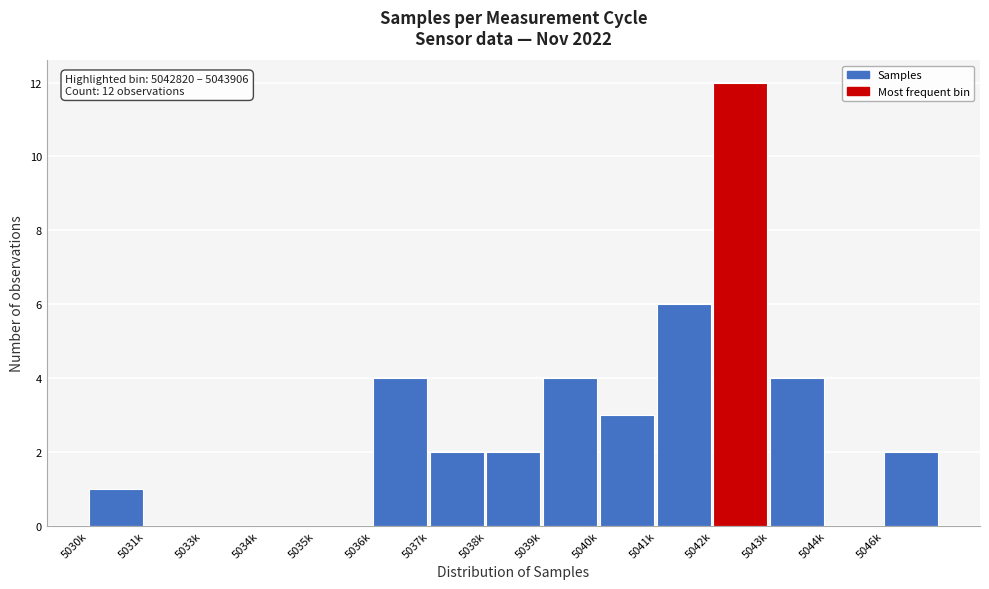

Reading right to left, transcribe all the data shown in this chart.

5046k=2	5044k=0	5043k=4	5042k=12	5041k=6	5040k=3	5039k=4	5038k=2	5037k=2	5036k=4	5035k=0	5034k=0	5033k=0	5031k=0	5030k=1